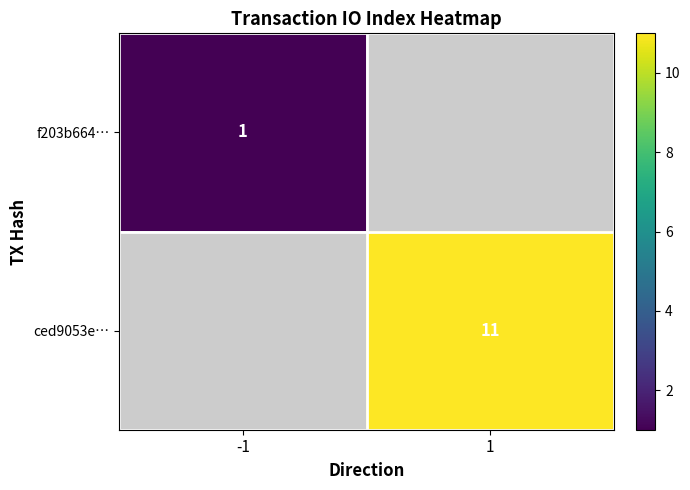

What is the maximum value shown in the chart?

11.0